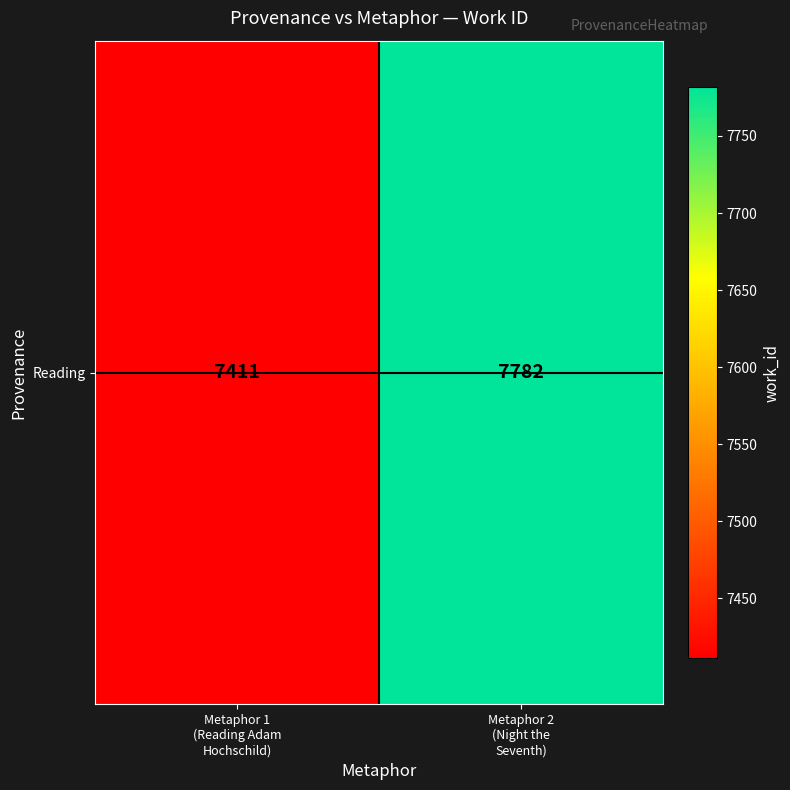

Reading left to right, what are all the values shown in this chart?

7411	7782